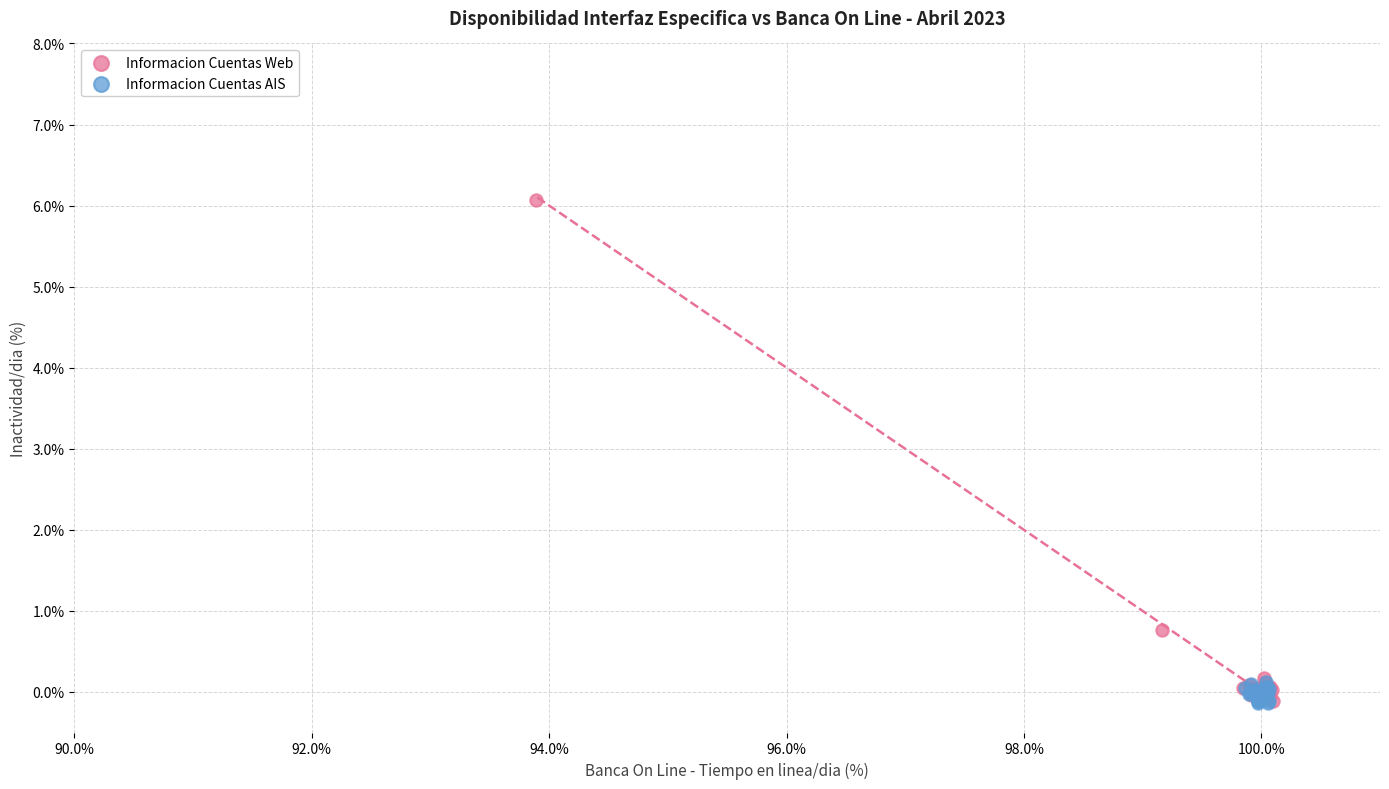

Which series has the widest spread of Y values?

Informacion Cuentas Web